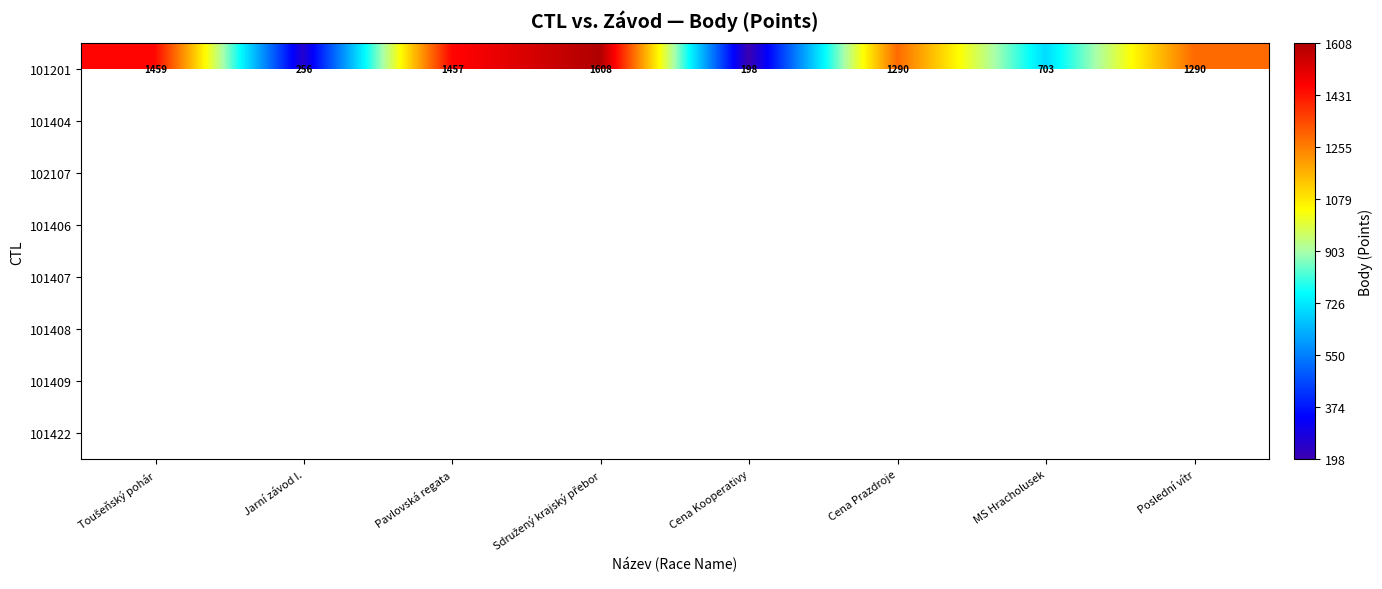

At how many categories does at least one series exceed 1005?

5